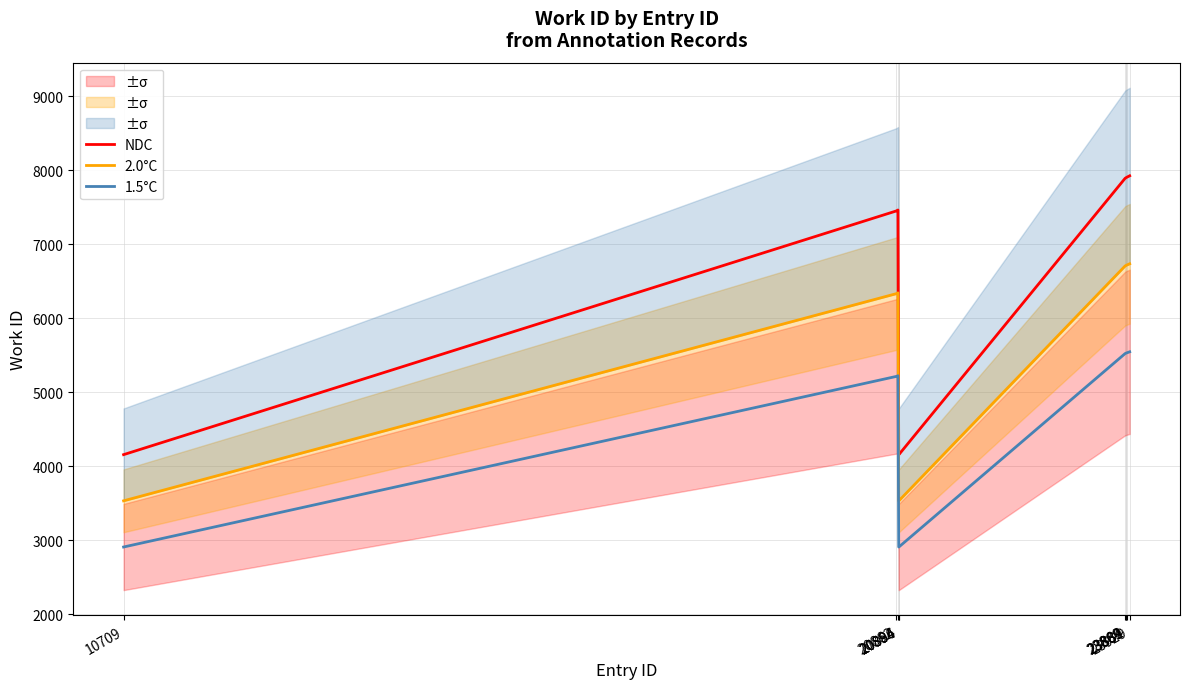

The NDC series shows 7926.0 at 23929. True or false?

True